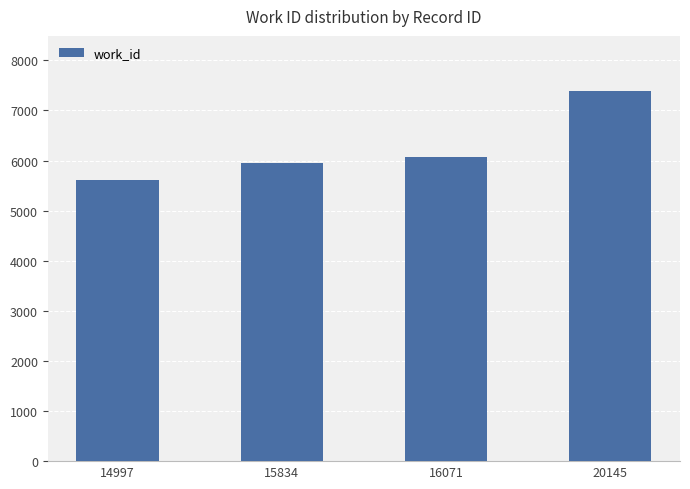

Reading left to right, extract all data points from this chart.

14997=5612	15834=5960	16071=6071	20145=7382